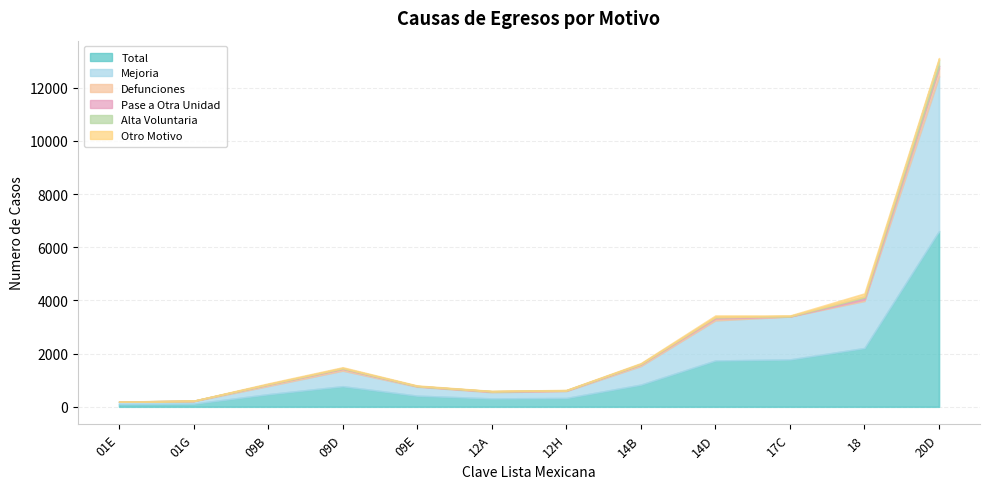

Which category has the lowest value in the Total series?

01E